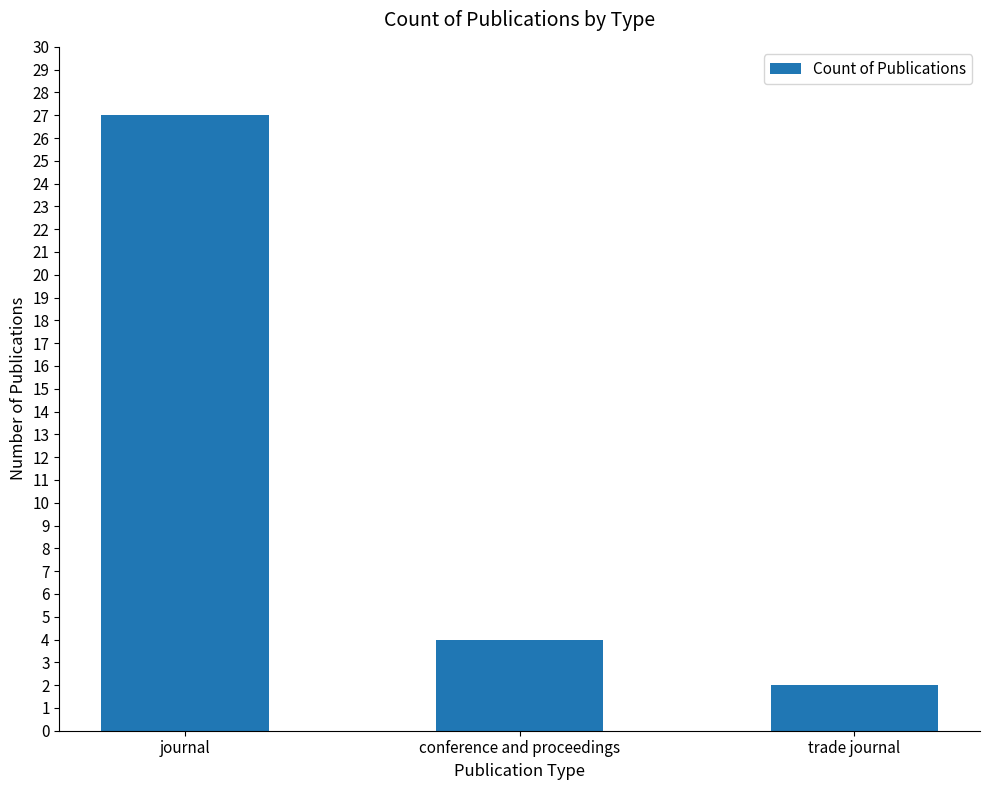

Reading left to right, transcribe all the data shown in this chart.

27	4	2